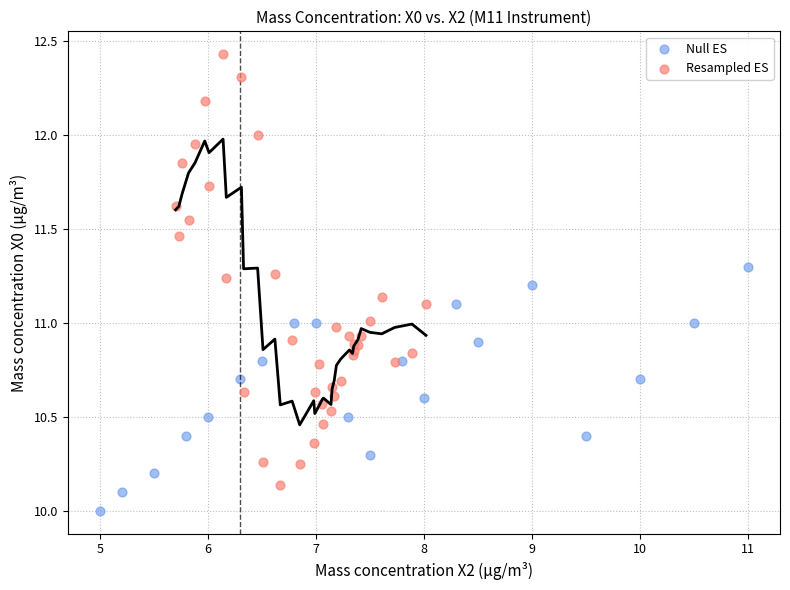

Which series contains the highest Y value?

Resampled ES